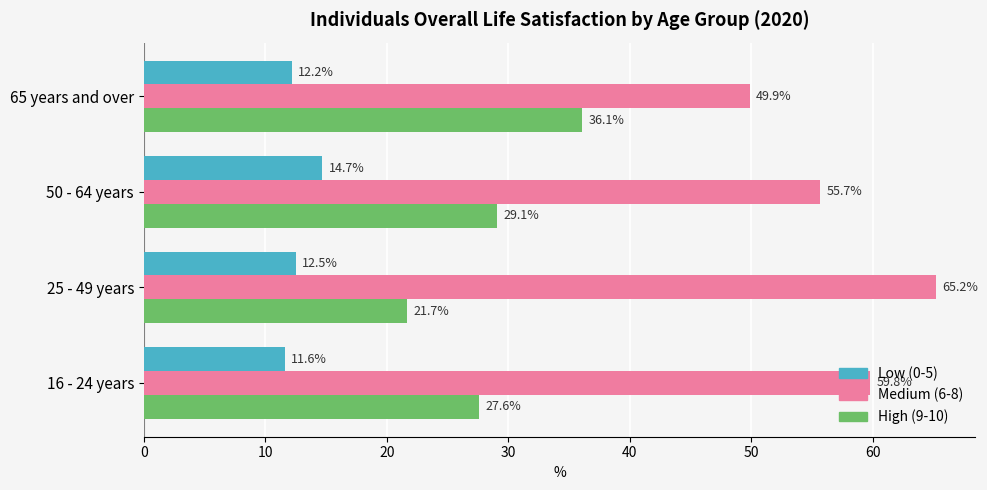

Which category has the lowest value in the High (9-10) series?

25 - 49 years